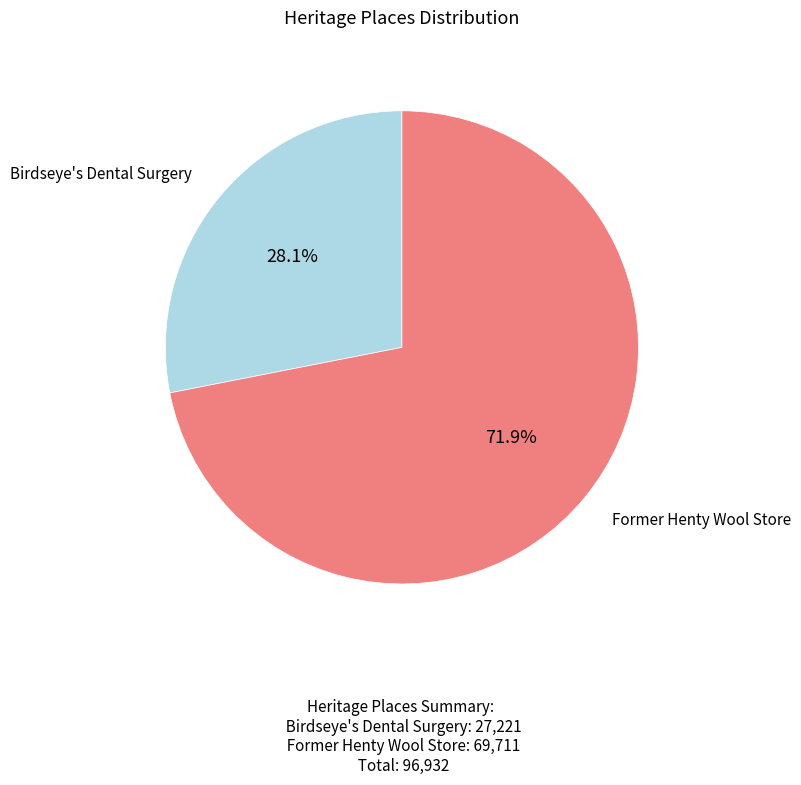

Count the number of slices in the pie.

2